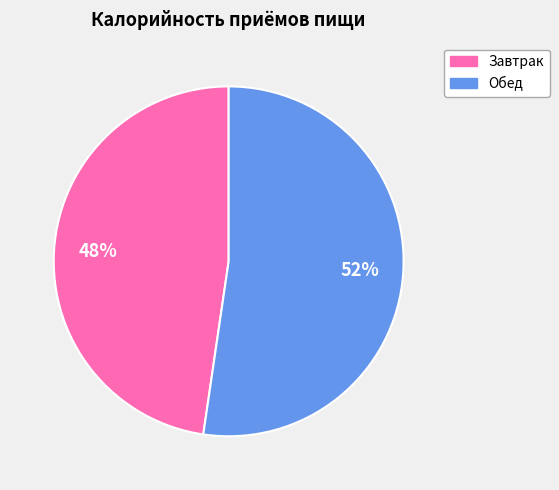

To the nearest percent, what is the average slice percentage?

50%